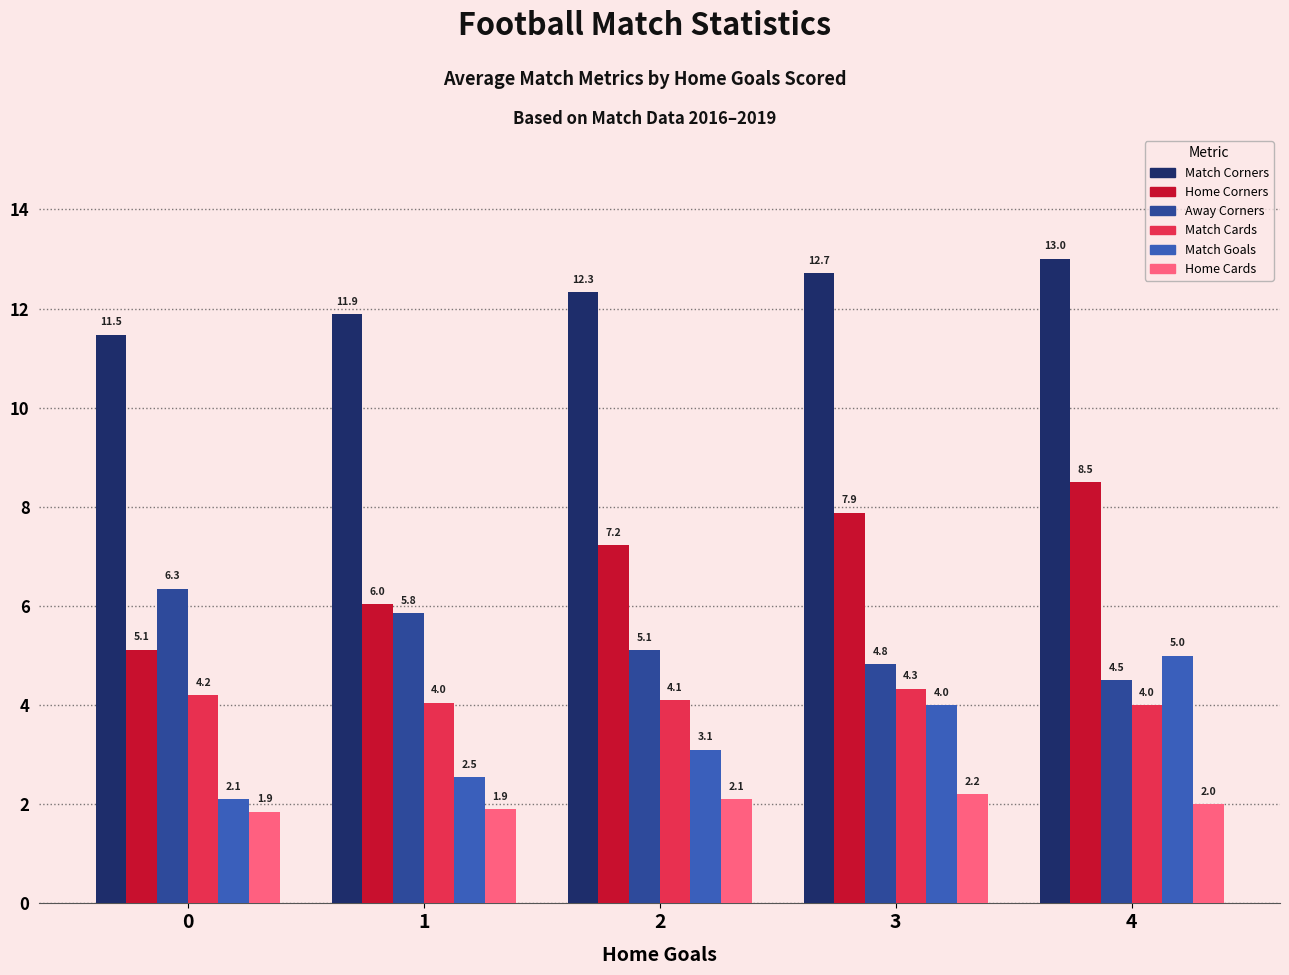

Which series has the widest spread of values?

Home Corners